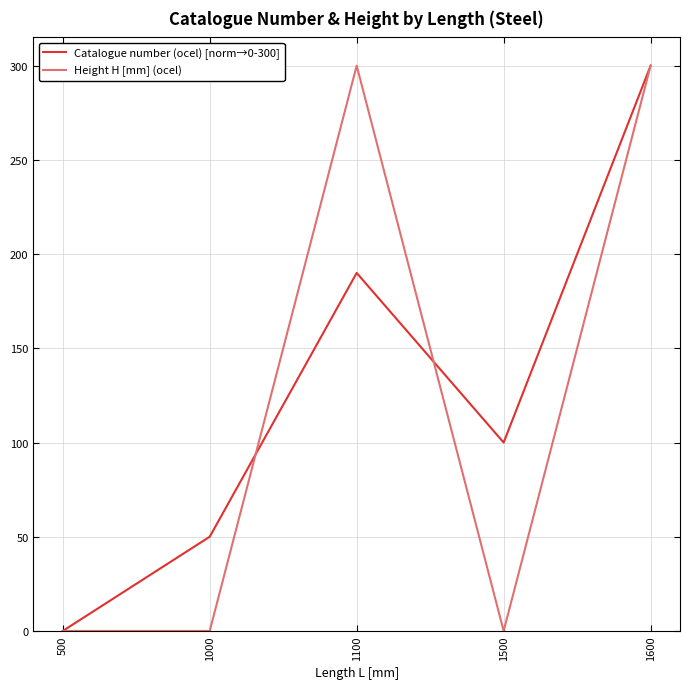

At which category is the sum across all series the highest?

1600